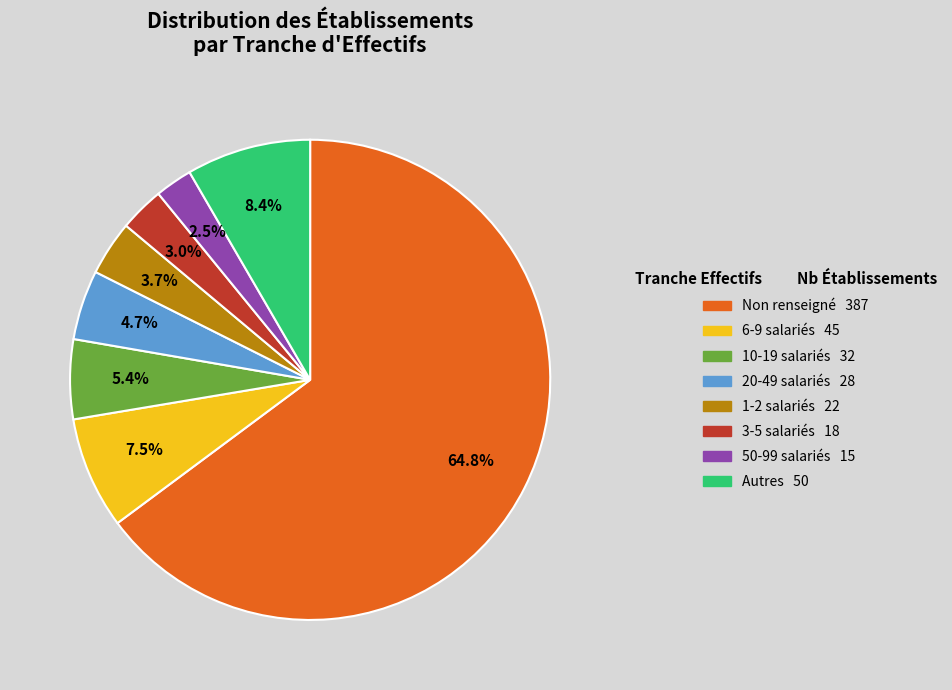

Does any single category account for the majority?

Yes